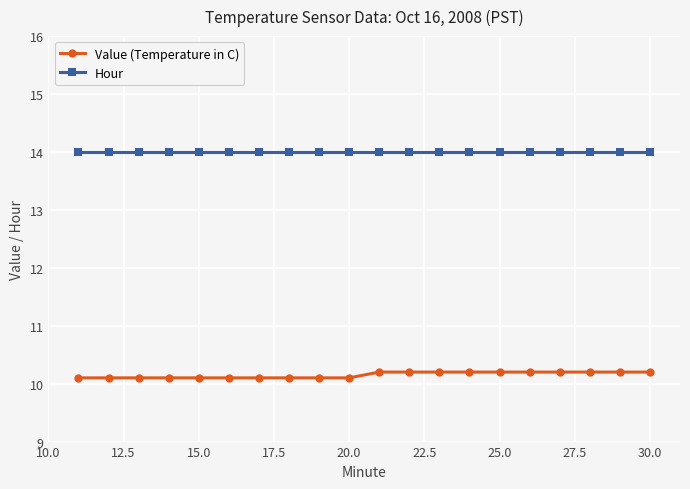

What is the difference between the second highest and minimum values in the Value (Temperature in C) series?

0.1